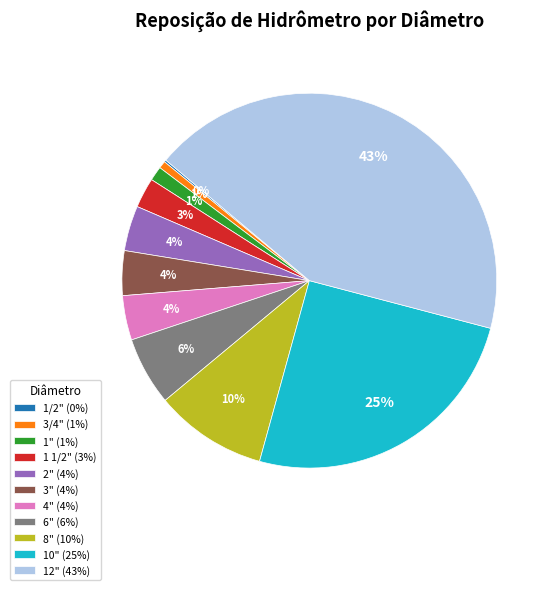

To the nearest percent, what portion does 12" represent?

43%